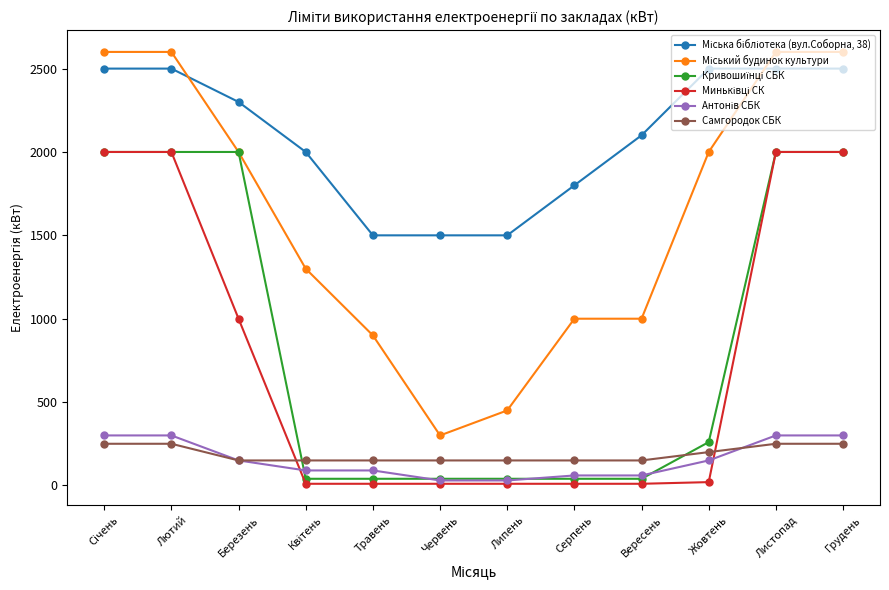

What is the difference between the highest and lowest values at Грудень?

2350